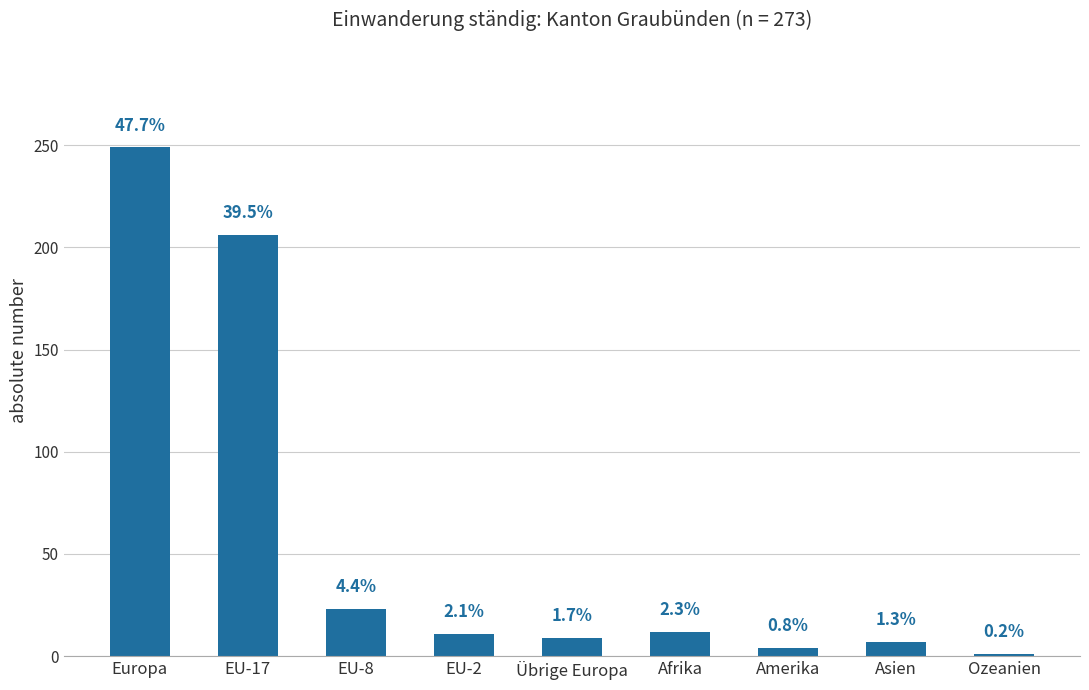

Between EU-8 and EU-17, which is larger?

EU-17